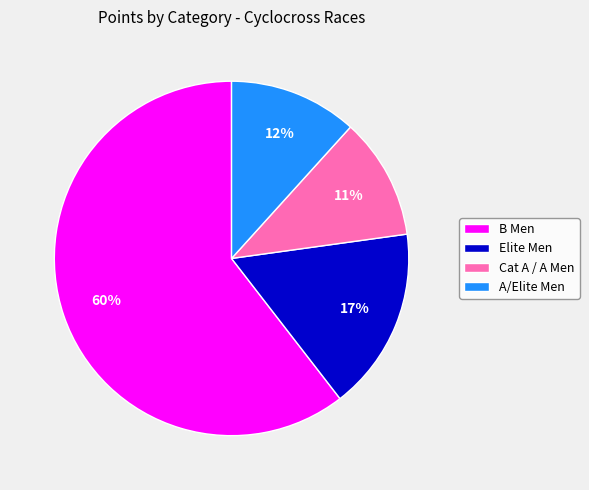

What is the smallest slice in the pie chart?

Cat A / A Men